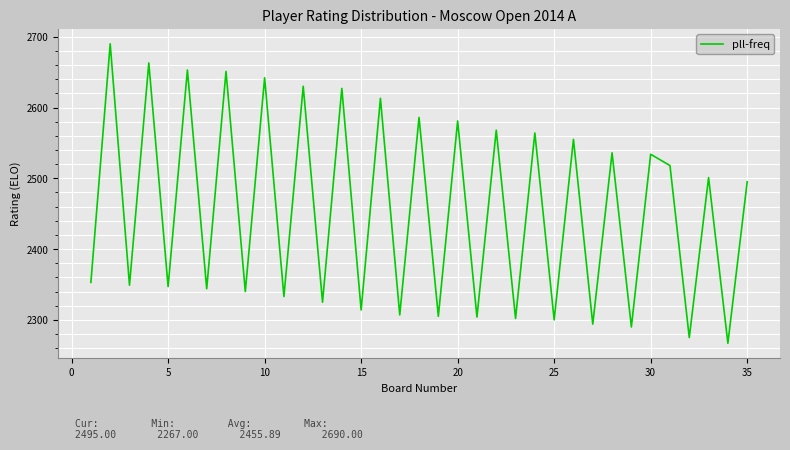

What is the difference between the maximum and minimum values?

423